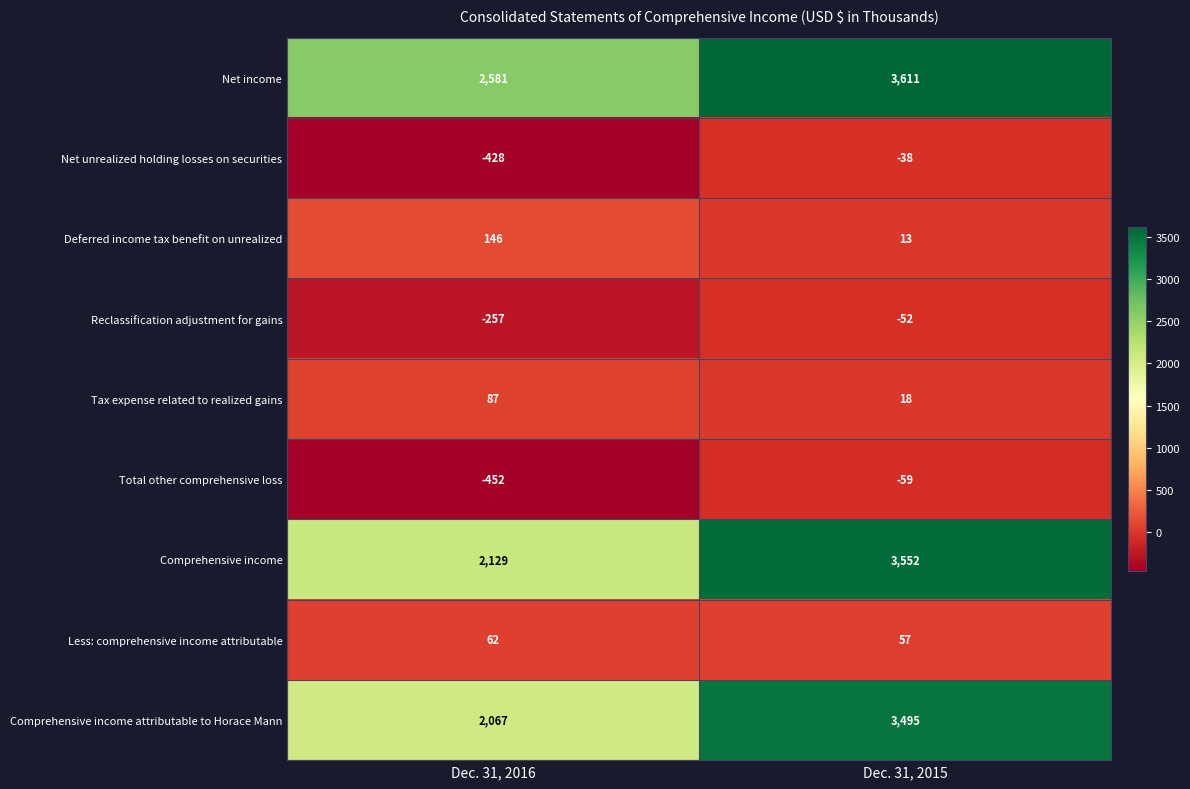

Which series has the largest total across all categories?

Net income